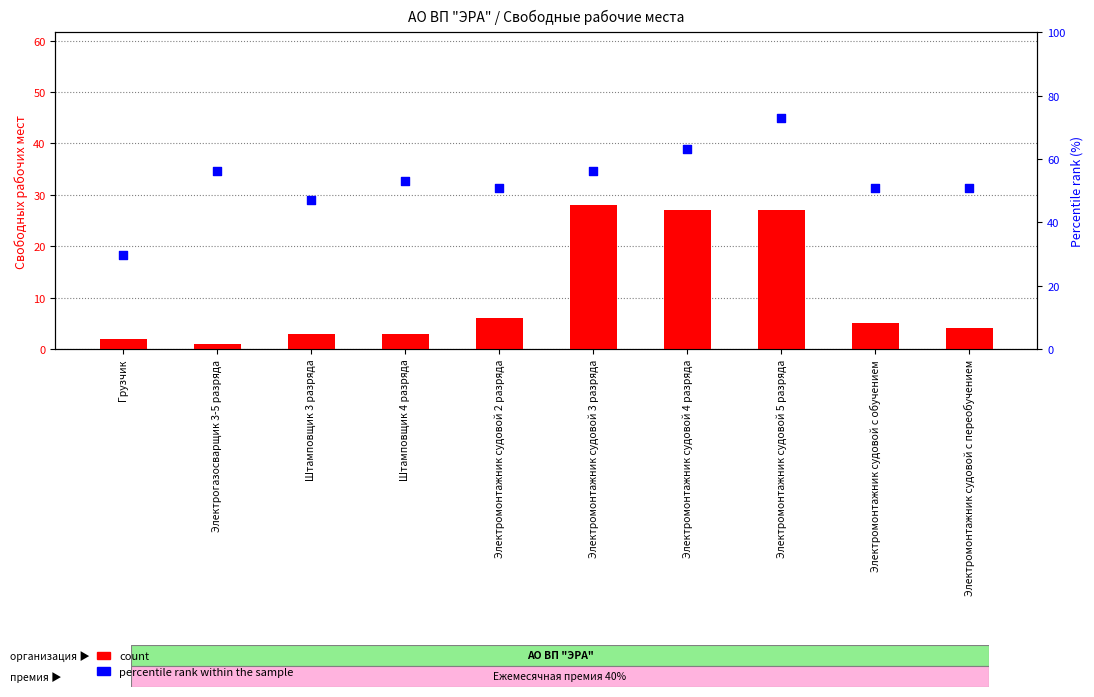

What is the total value across all series at Электромонтажник судовой с обучением?

55.8